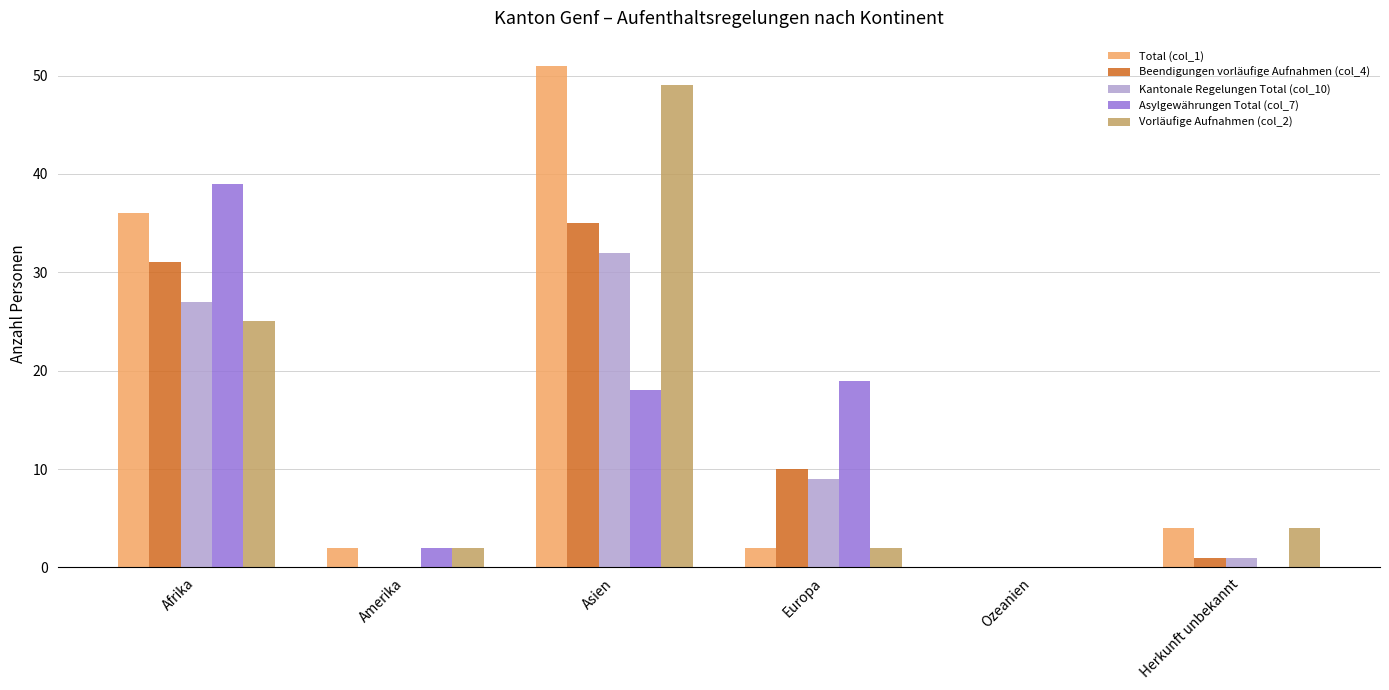

The value of Kantonale Regelungen Total (col_10) at Europa is 12. True or false?

False